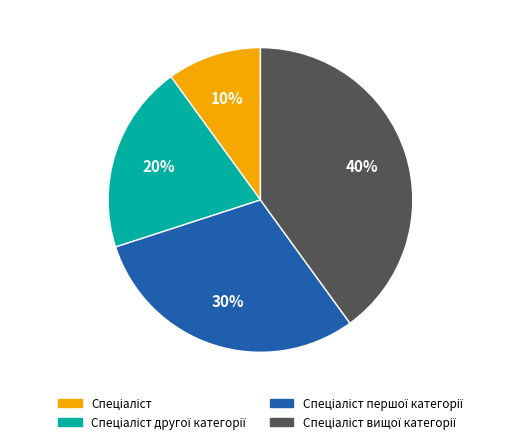

Does any single category account for the majority?

No